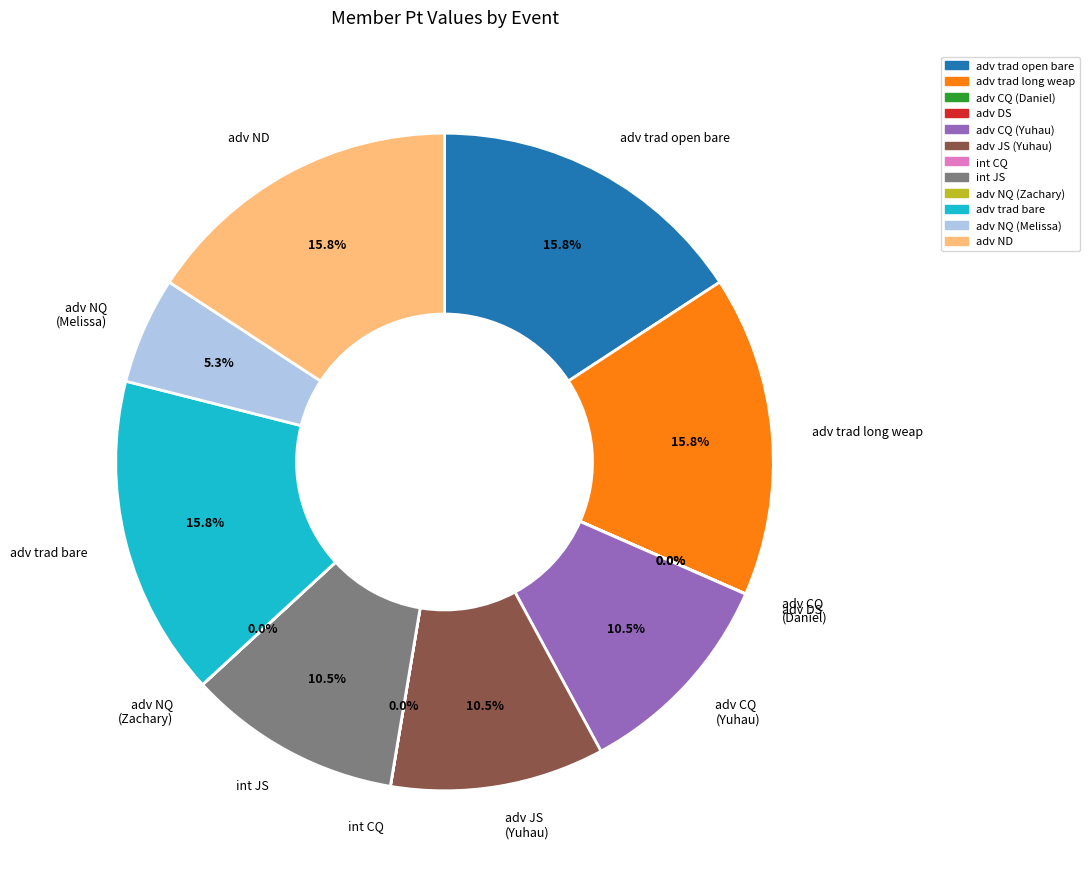

What percentage is NOT represented by adv trad long weap?

84.2%